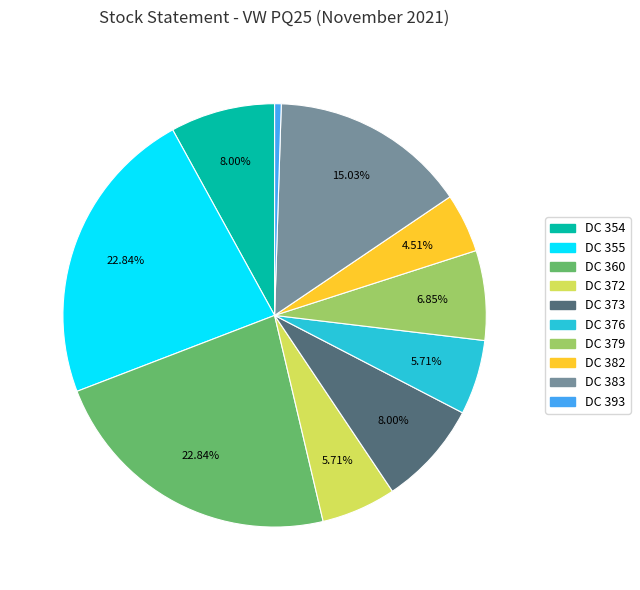

Does DC 360 represent more than half of the total?

No